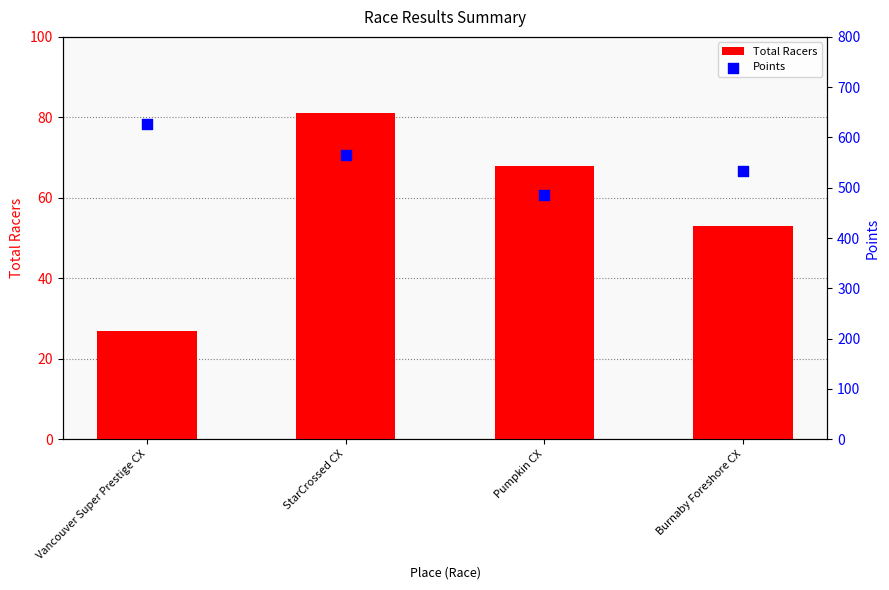

What are all the series names shown in the legend?

Total Racers, Points